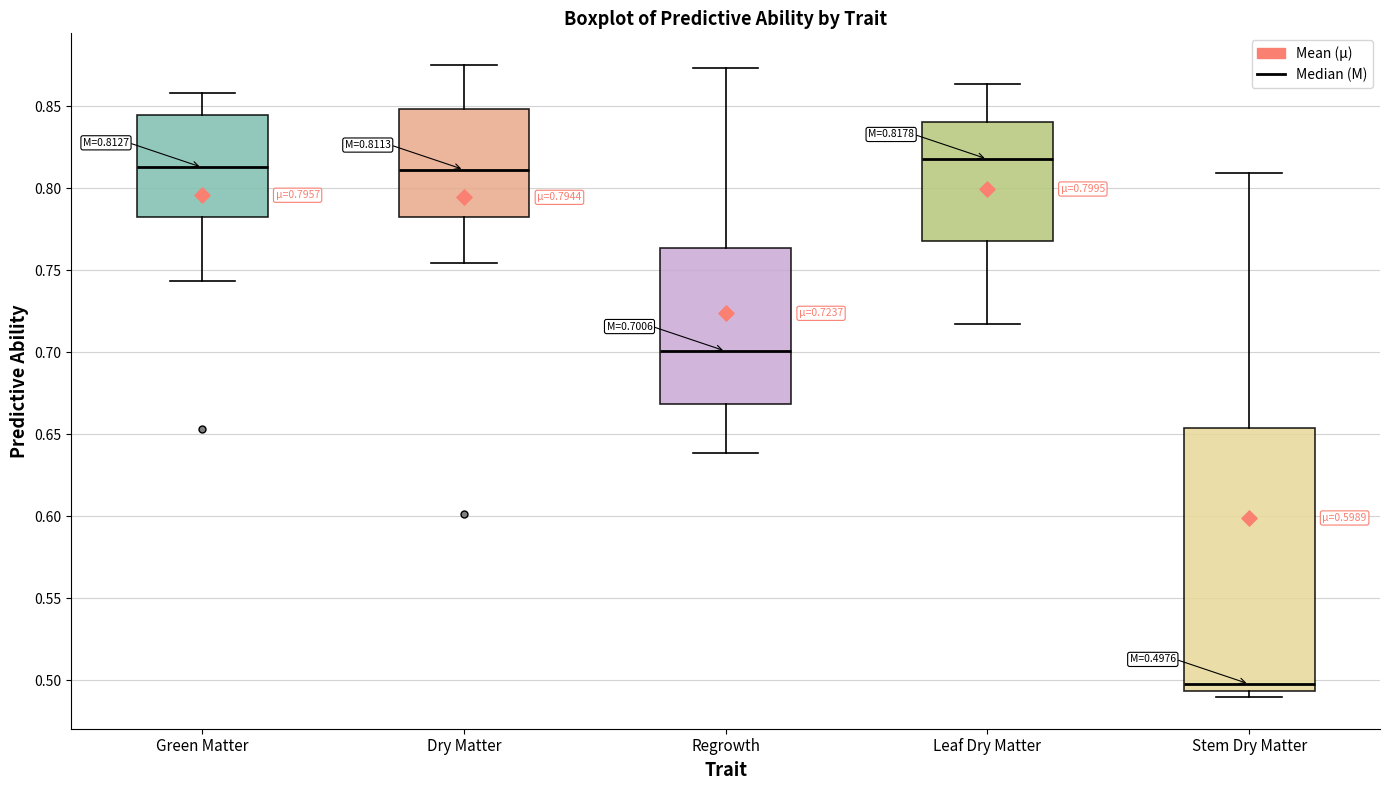

Which box is the tallest, from its lower edge to its upper edge?

Stem Dry Matter